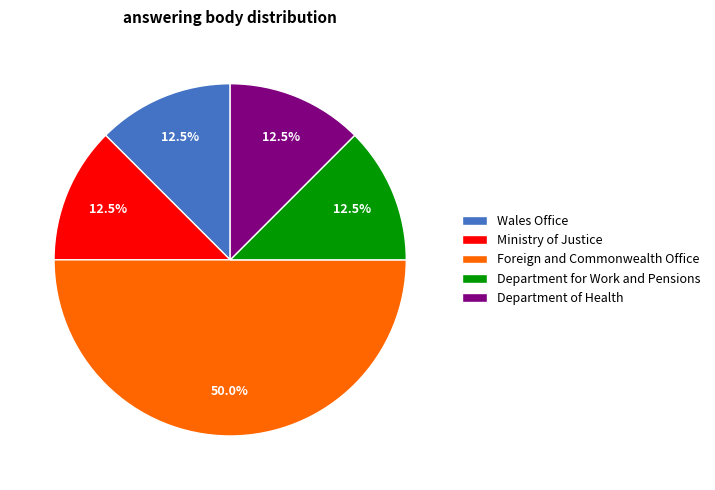

How much of the chart is everything except Wales Office?

87.5%